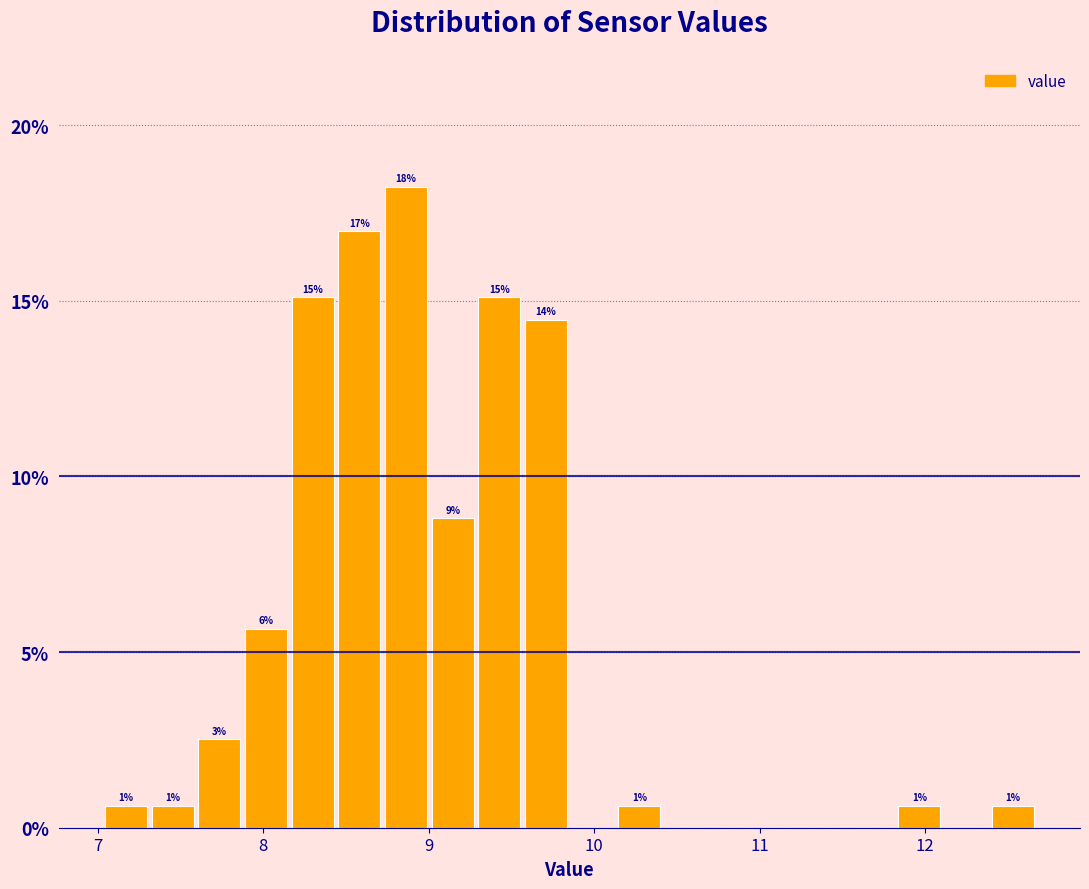

Around what value on the x-axis is the tallest bar? Give the approximate position of its centre, as read against the axis.

8.9